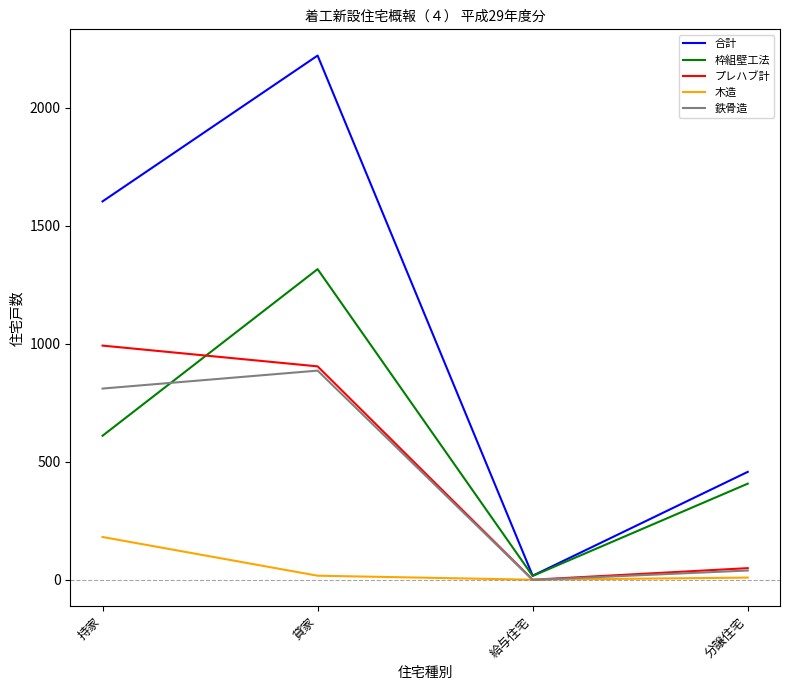

Which series has the largest range (max minus min)?

合計